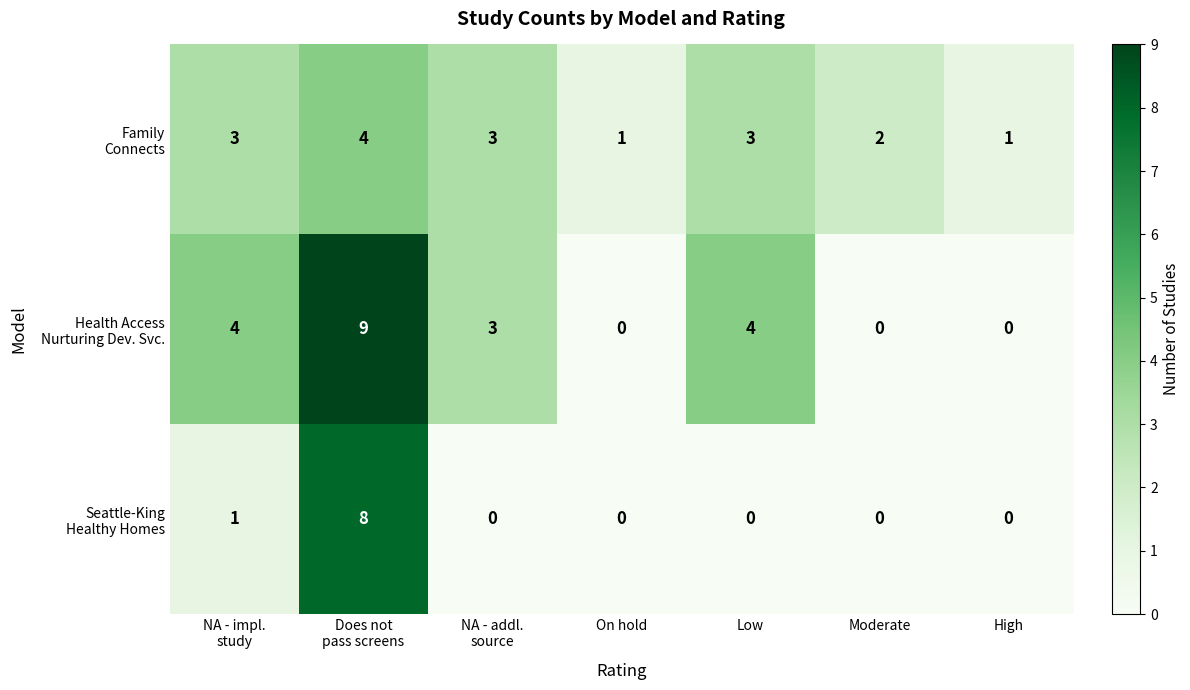

At how many categories does at least one series exceed 0?

7